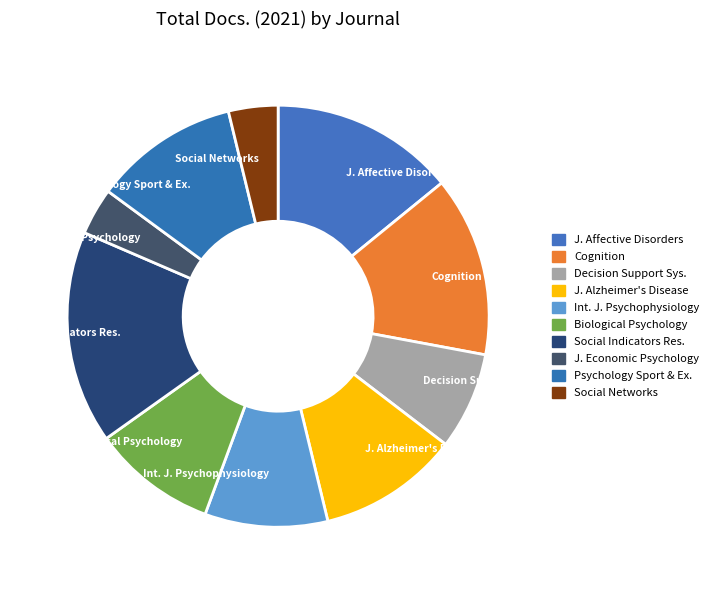

Does any single category account for the majority?

No